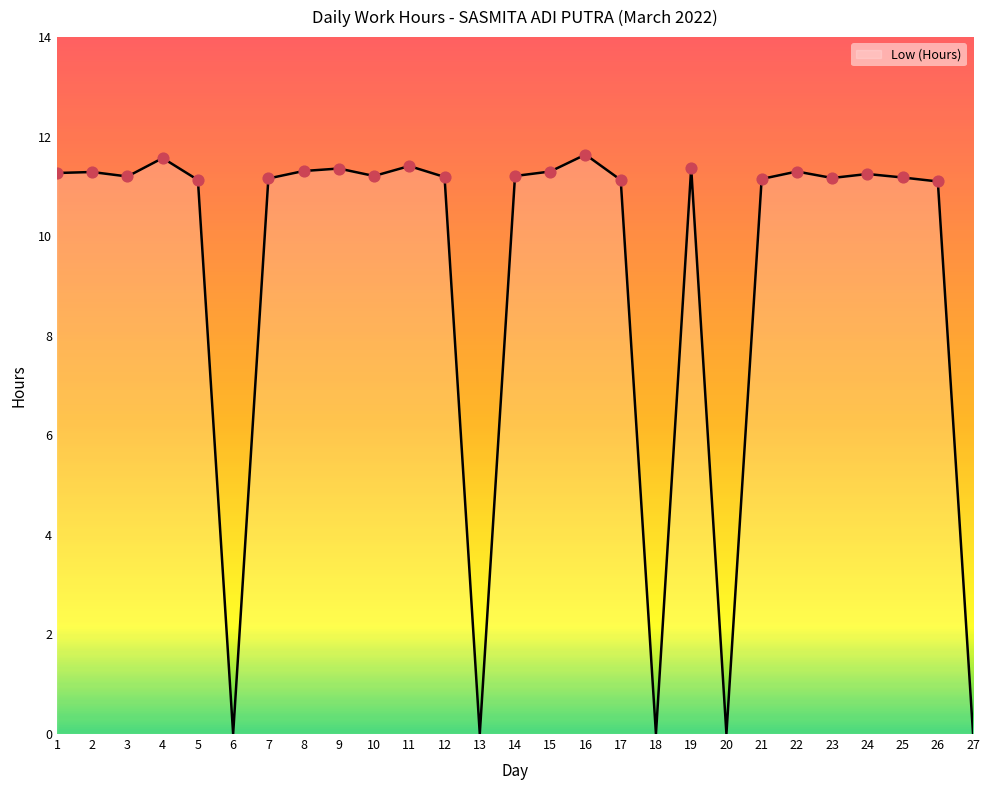

What is the change in value from 3 to 18?

-11.2